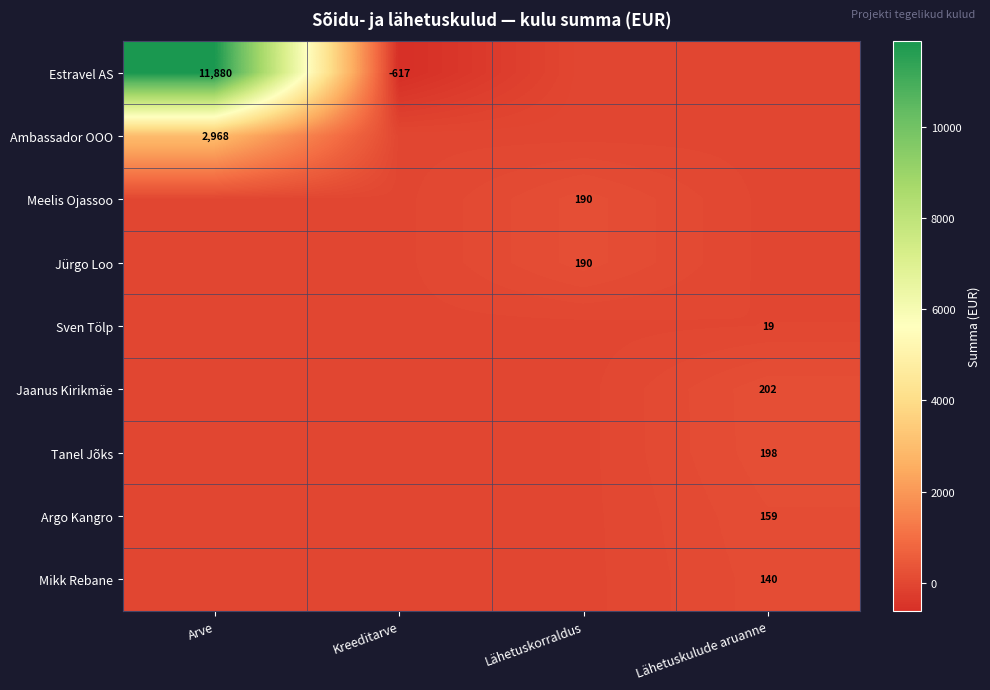

Is it true that Ambassador OOO equals 2968 at Arve?

True